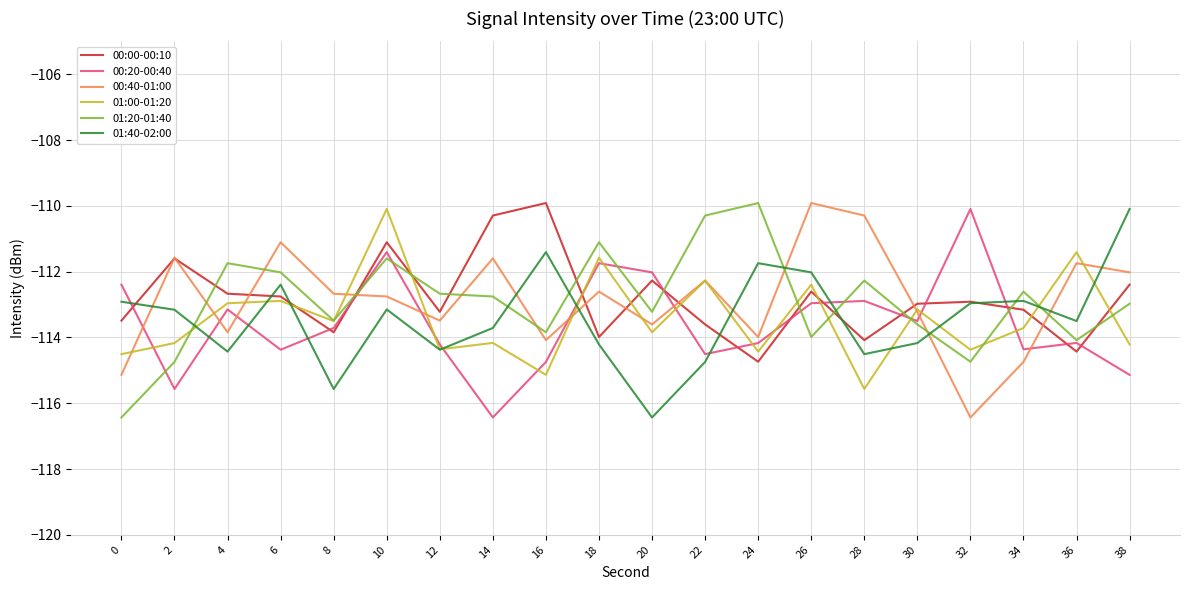

What is the maximum value for 00:00-00:10?

-109.9